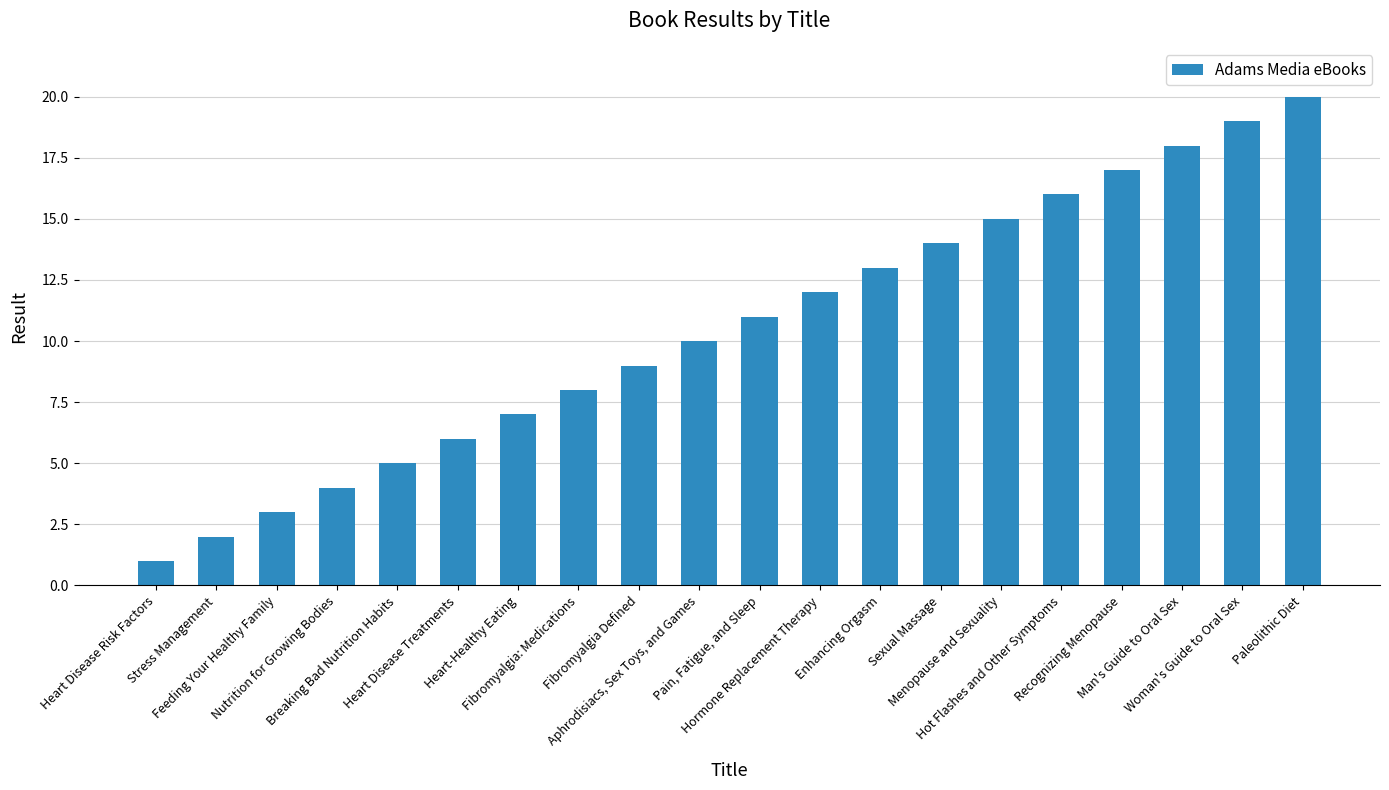

Which category has the highest value across all series?

Paleolithic Diet